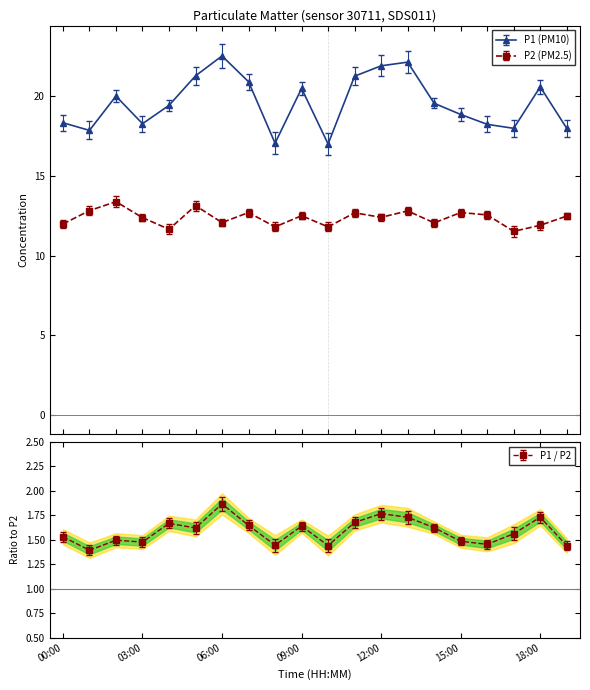

Which series changed the most between 03:00 and 07:00?

P1